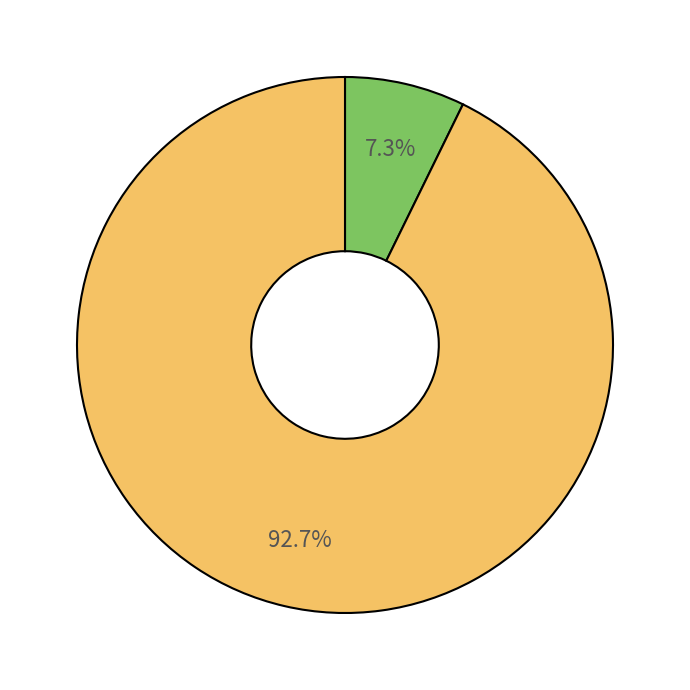

How many segments does this pie chart have?

2